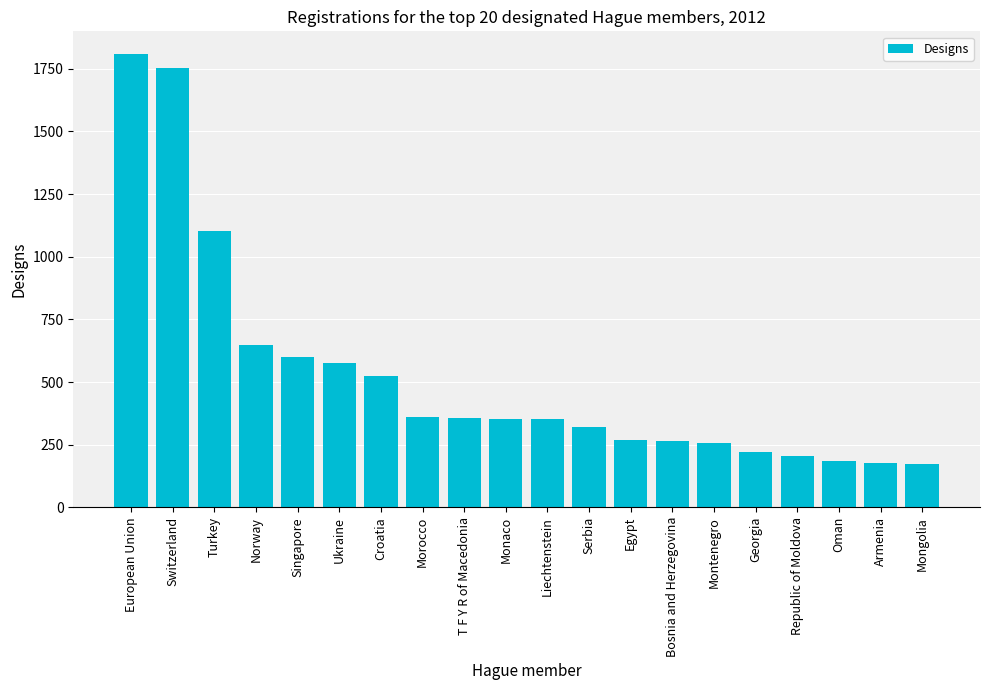

Where is the data nearest to the value 991?

Turkey